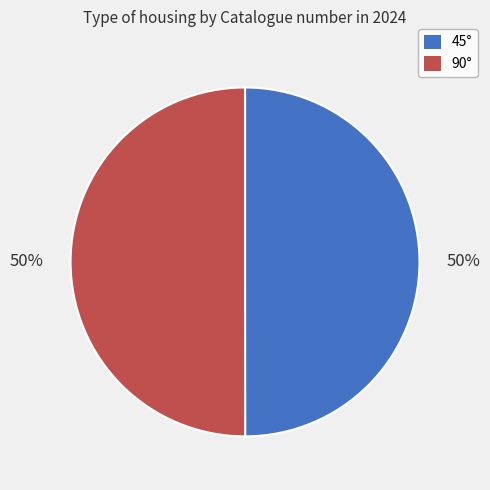

To the nearest percent, what is the combined percentage of 90° and 45°?

100%